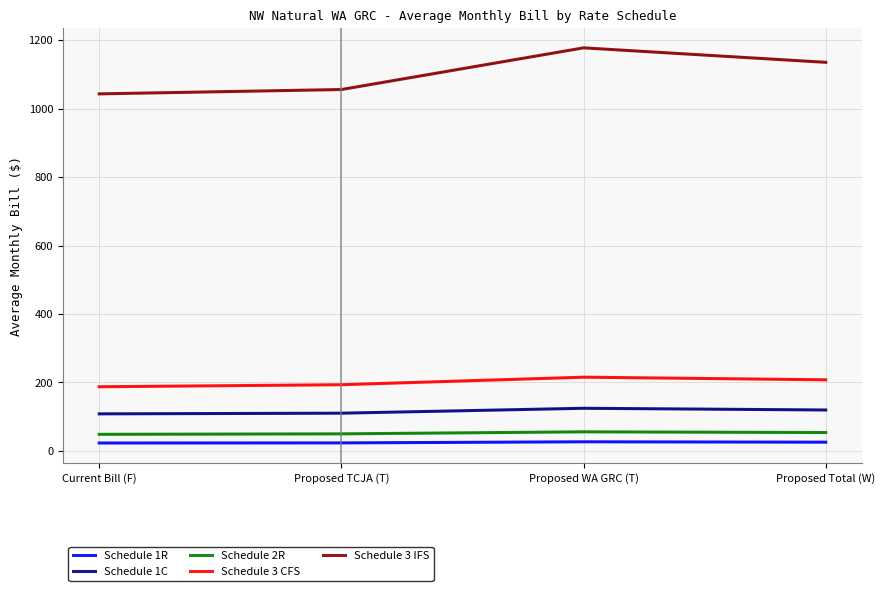

True or false: Schedule 3 IFS has a value of 1177.4 at Proposed WA GRC (T).

True